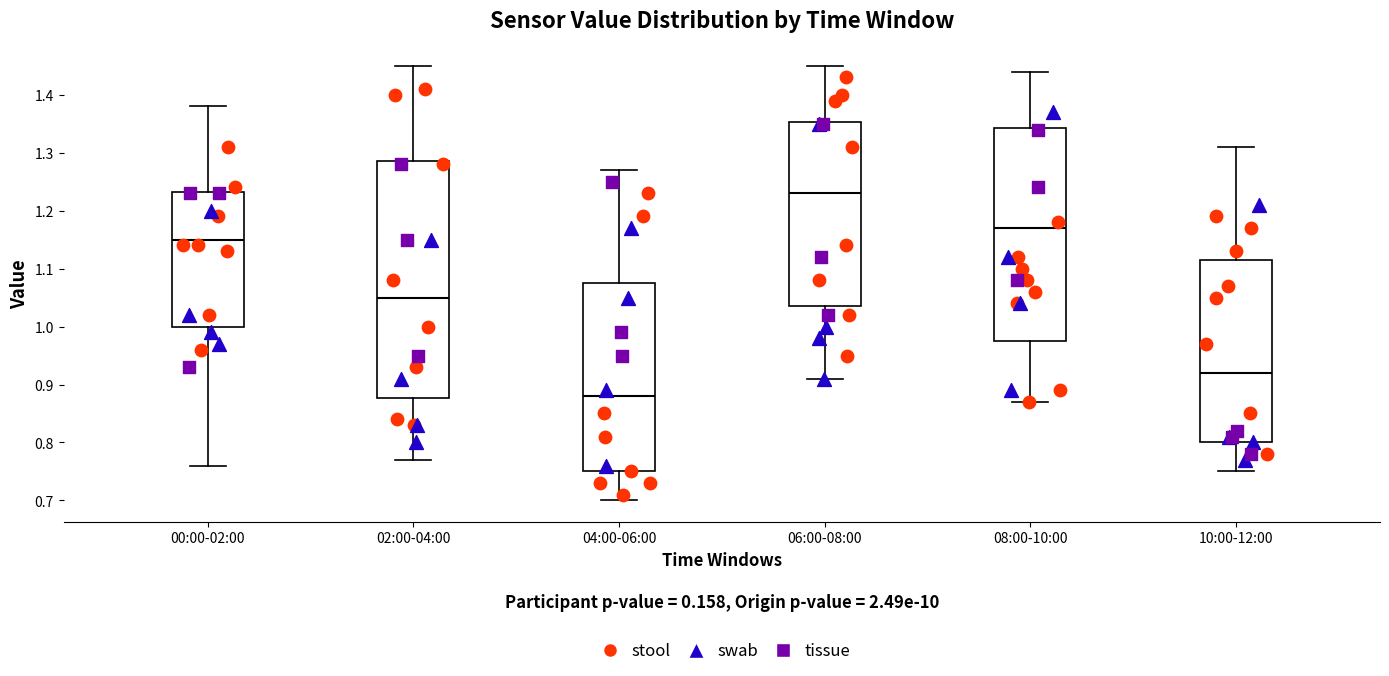

Which box has the lowest median line?

04:00-06:00